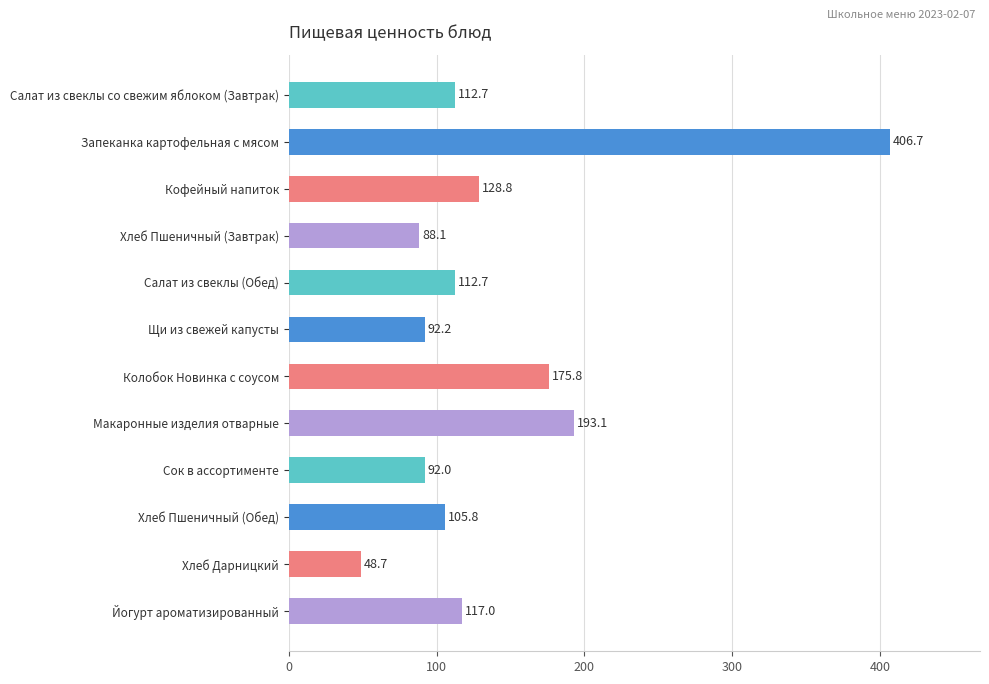

What value does the data have at Макаронные изделия отварные?

193.1